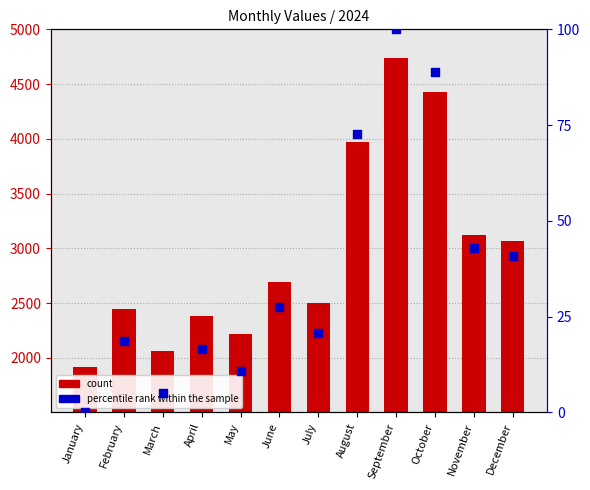

Which series reaches the maximum Y coordinate?

2024 count